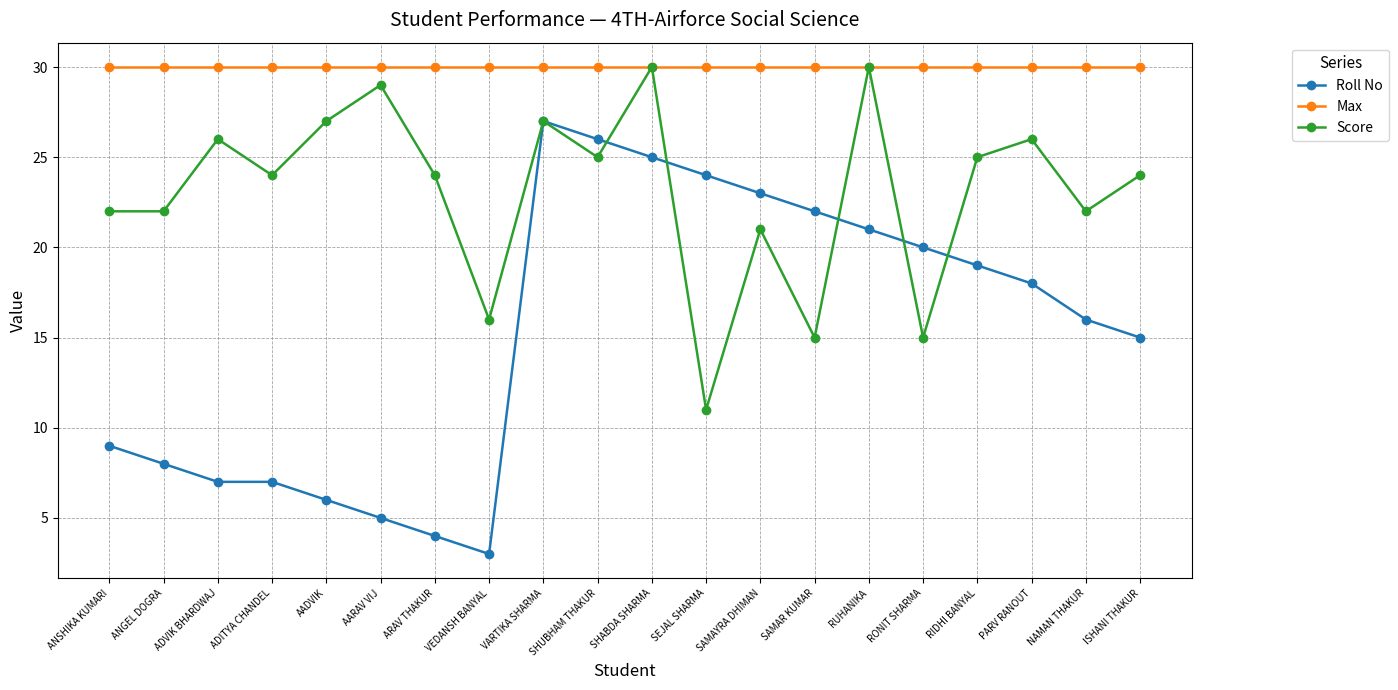

Which series has the largest range (max minus min)?

Roll No